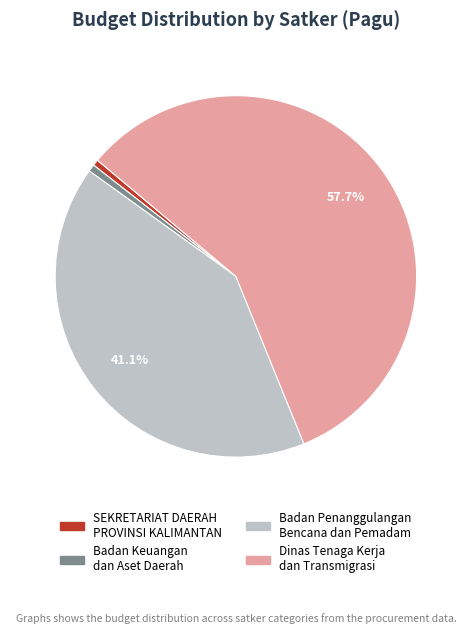

How many slices are in this pie chart?

4